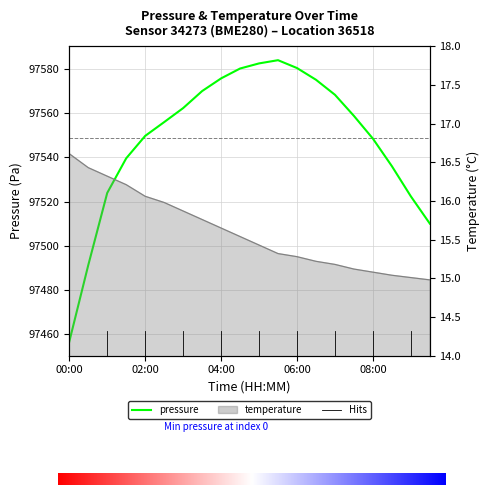

Rank the categories by pressure value from highest to lowest.

05:30, 05:00, 06:00, 04:30, 04:00, 06:30, 03:30, 07:00, 03:00, 07:30, 02:30, 02:00, 08:00, 01:30, 08:30, 01:00, 09:00, 09:30, 00:30, 00:00